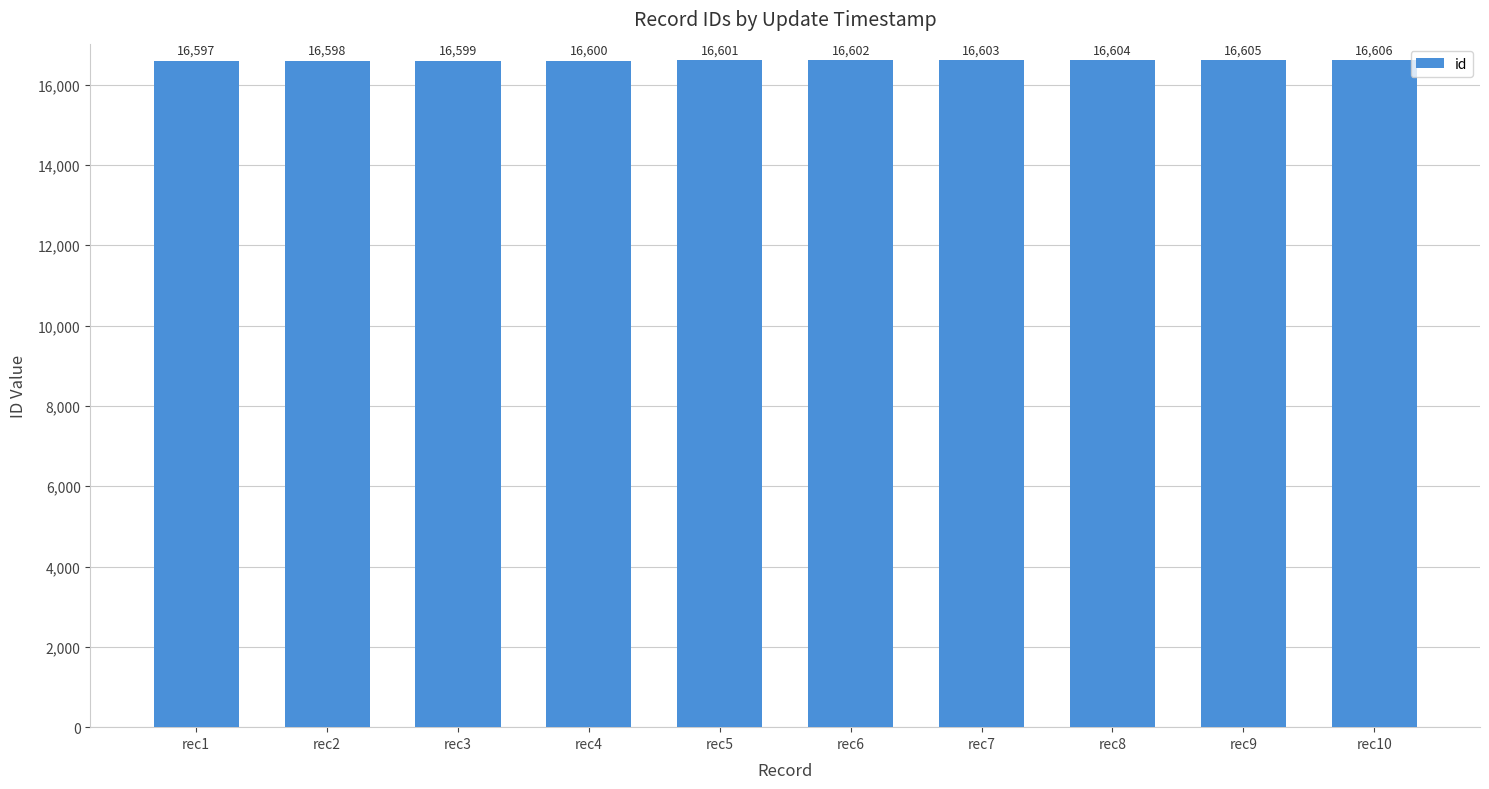

Reading left to right, transcribe all the data shown in this chart.

16597	16598	16599	16600	16601	16602	16603	16604	16605	16606